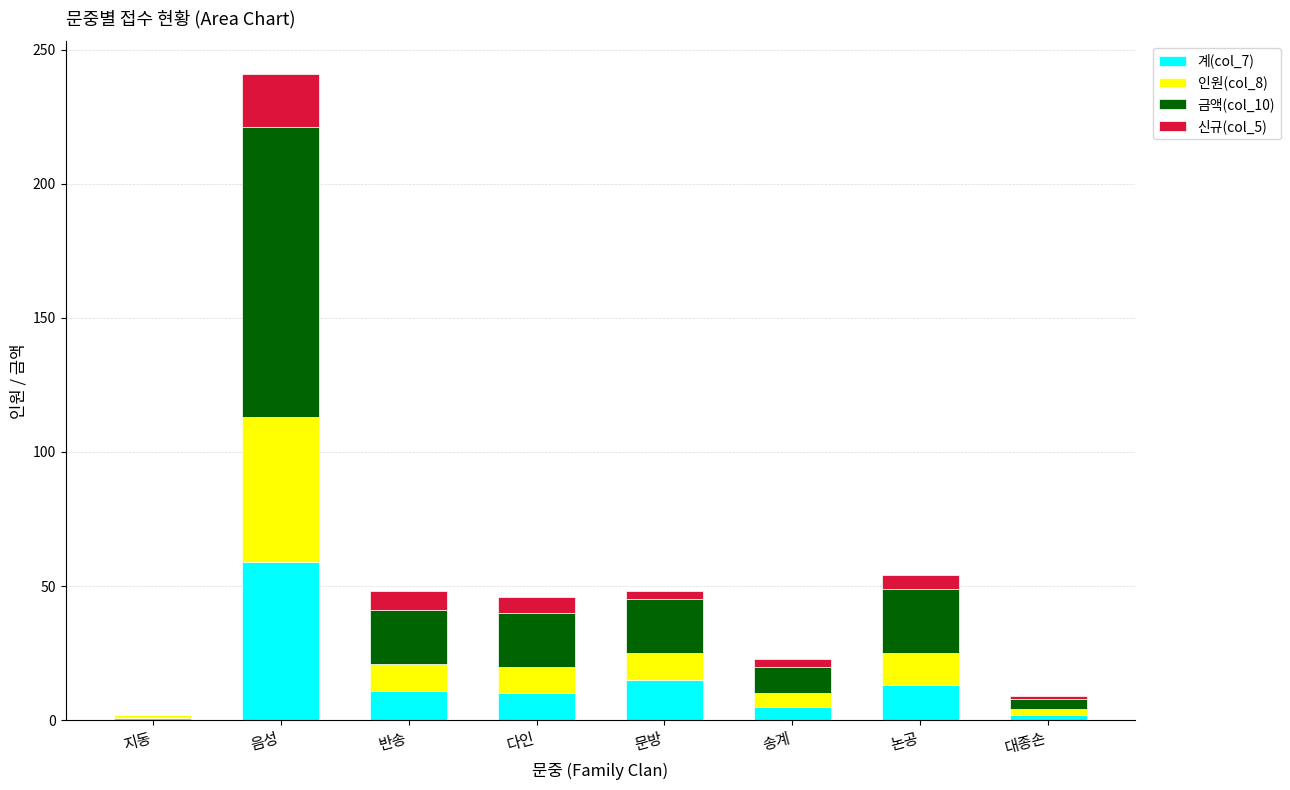

At which category is the sum across all series the highest?

음성